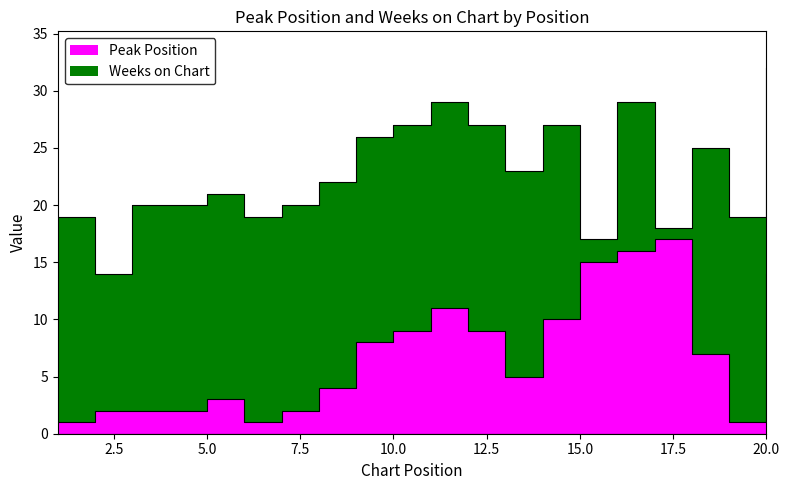

Approximately how many times larger is the value at 4 compared to 11?

0.2